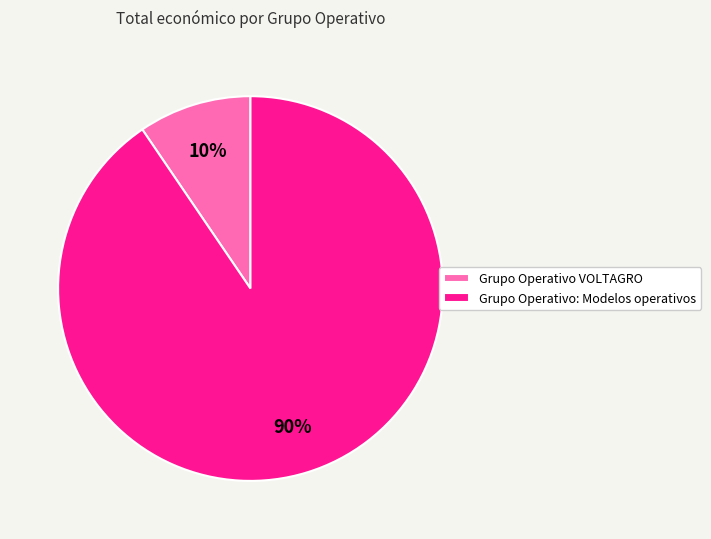

To the nearest percent, what is the combined percentage of Grupo Operativo VOLTAGRO and Grupo Operativo: Modelos operativos?

100%